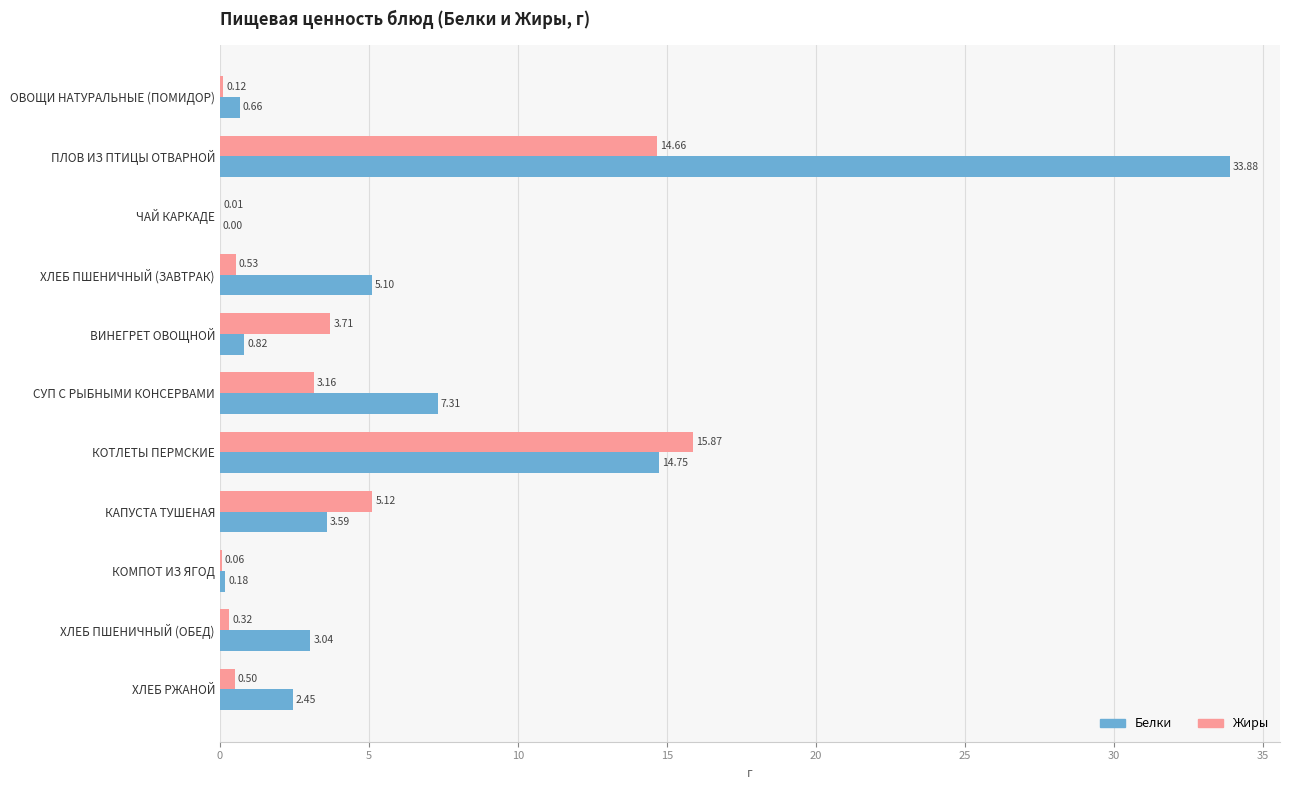

Which category has the highest value across all series?

ПЛОВ ИЗ ПТИЦЫ ОТВАРНОЙ